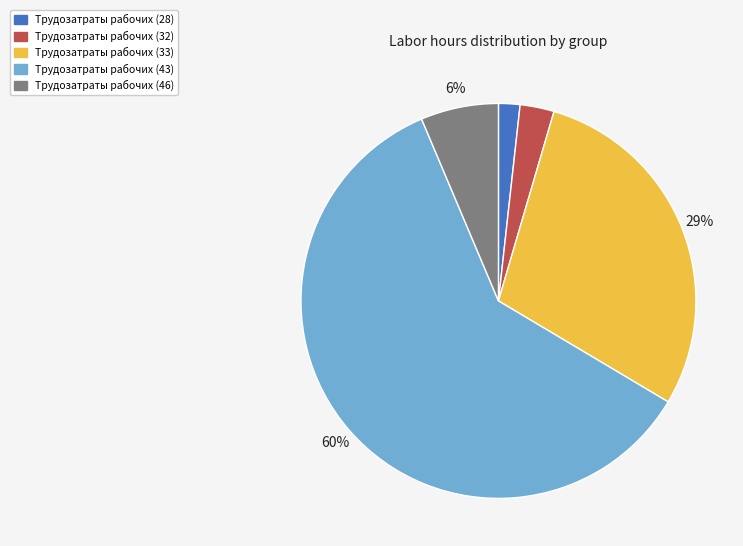

To the nearest percent, what percentage of the pie is Трудозатраты рабочих (33)?

29%